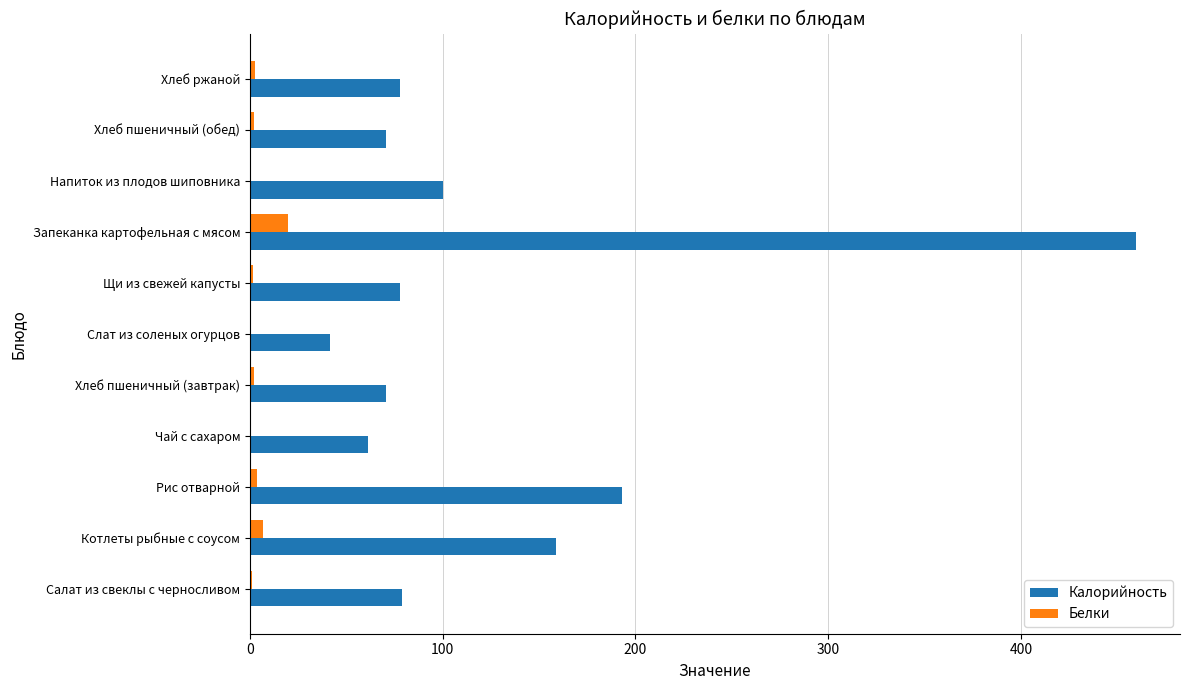

What is the maximum value shown in the chart?

459.5